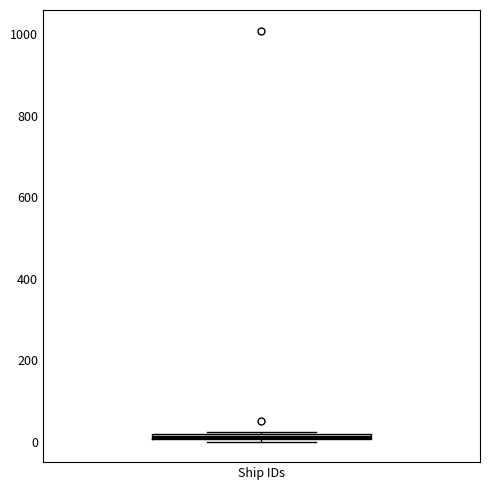

Where is the upper edge of the box for Ship IDs on the y-axis? The values are not printed on the chart, so give them approximately, as read against the axis.

20